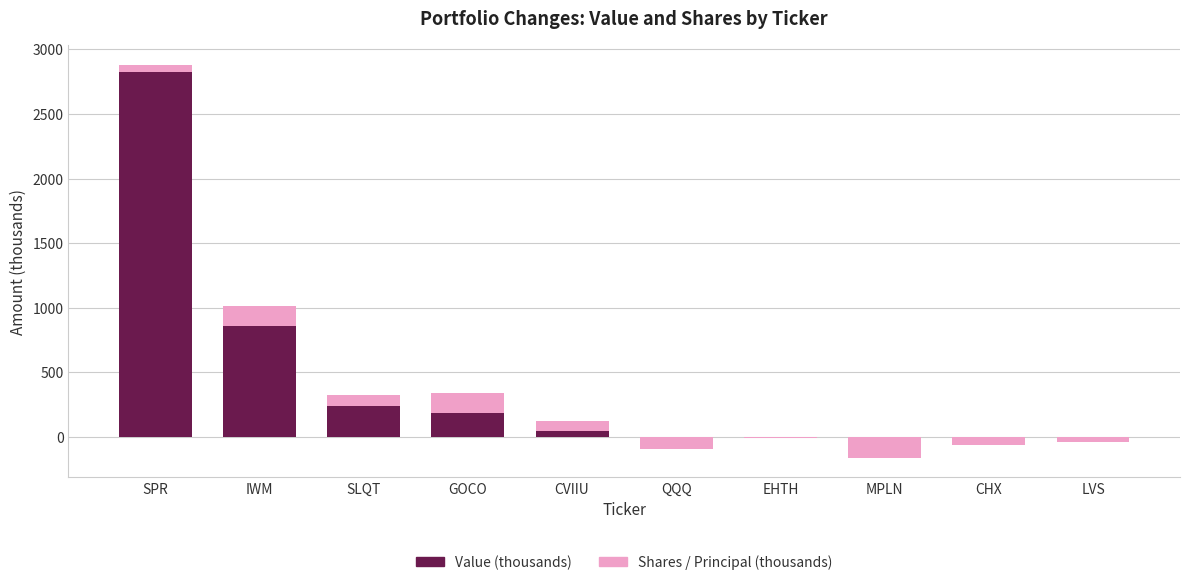

The value of Value (thousands) at SPR is 4689.5. True or false?

False